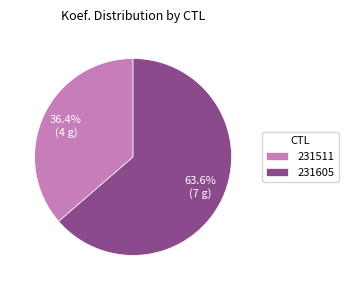

Which category has the smallest portion of the pie?

231511